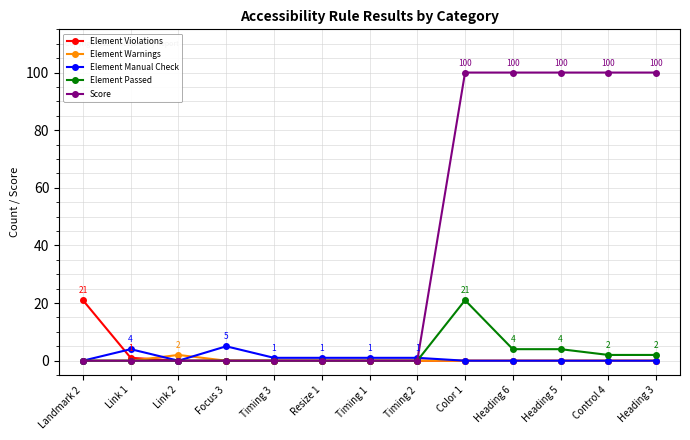

What is the label of the 6th point from the left?

Resize 1